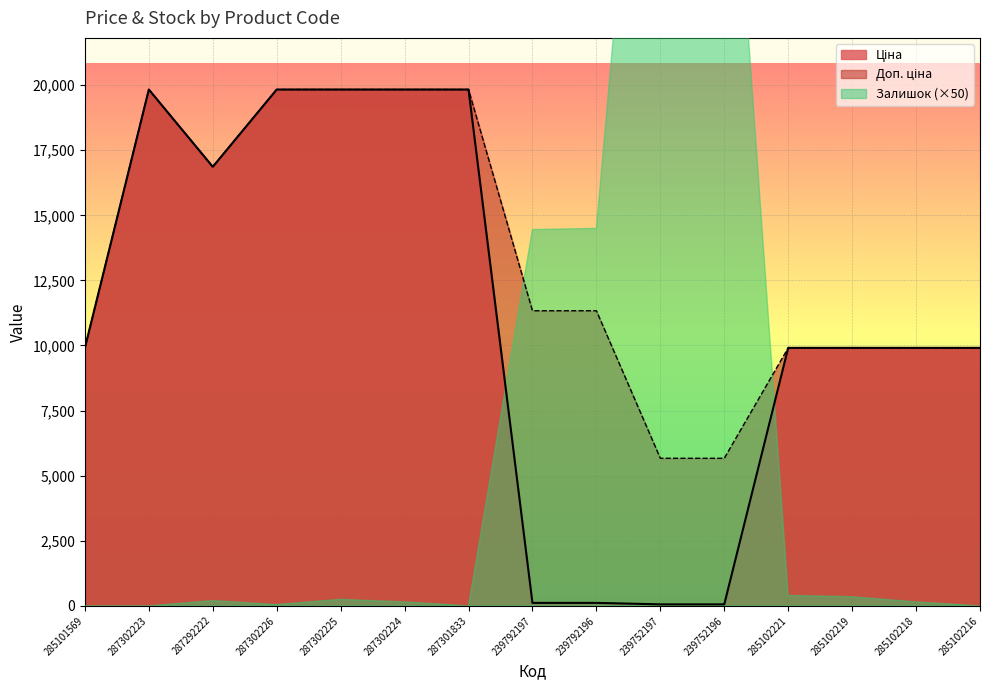

How many values in the Доп. ціна series are below 11334?

7